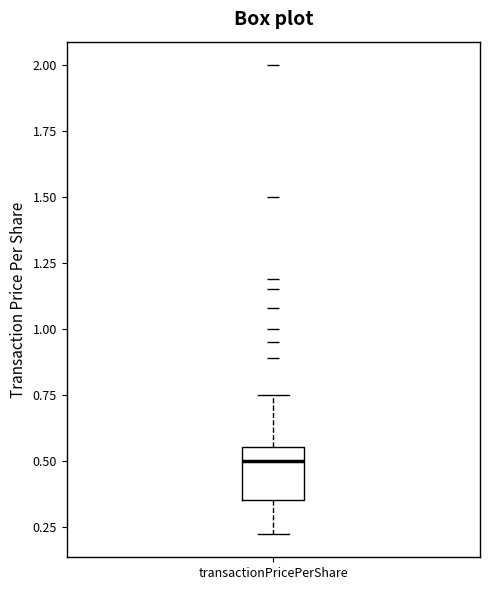

Where does the lower whisker of the box for transactionPricePerShare end on the y-axis? The values are not printed on the chart, so give them approximately, as read against the axis.

0.20